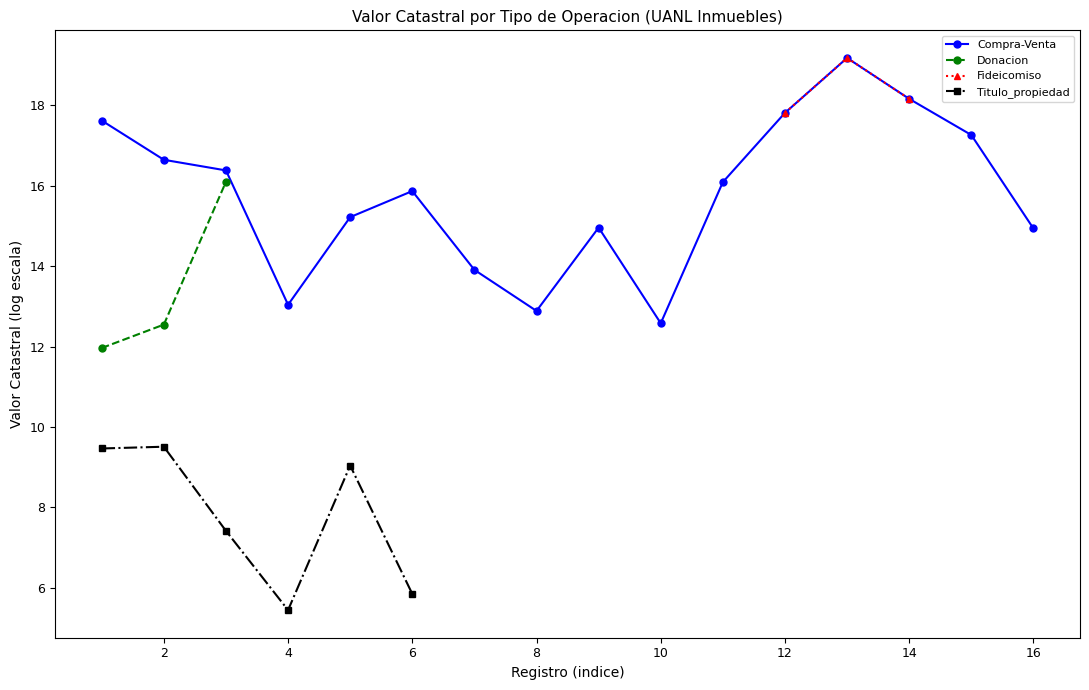

True or false: Titulo_propiedad and Donacion intersect in this chart.

False